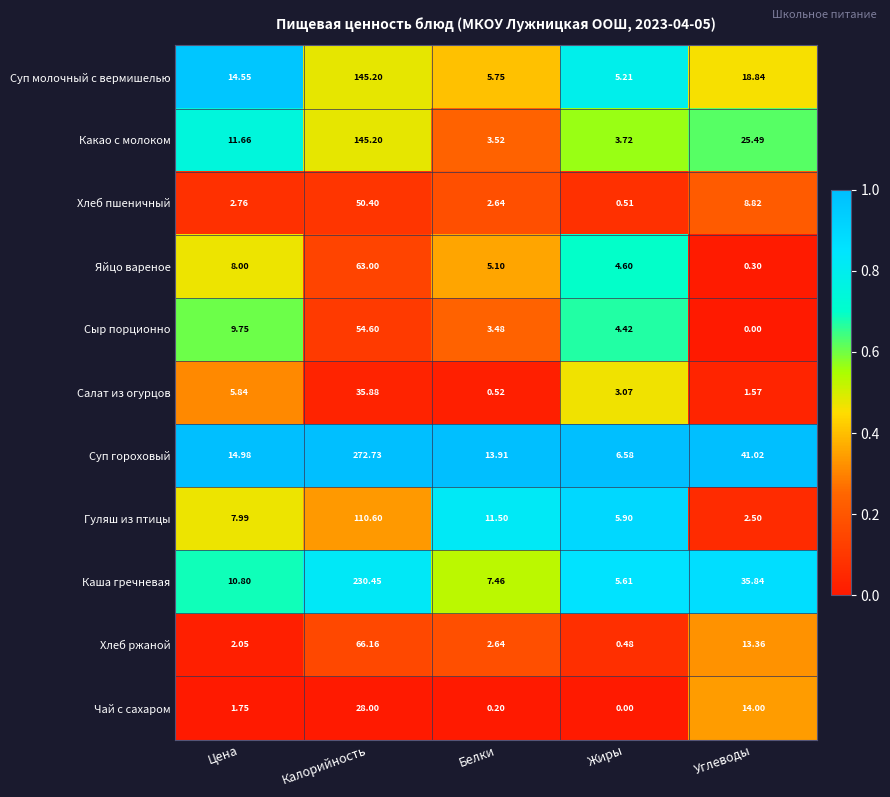

Which category has the highest value across all series?

Калорийность